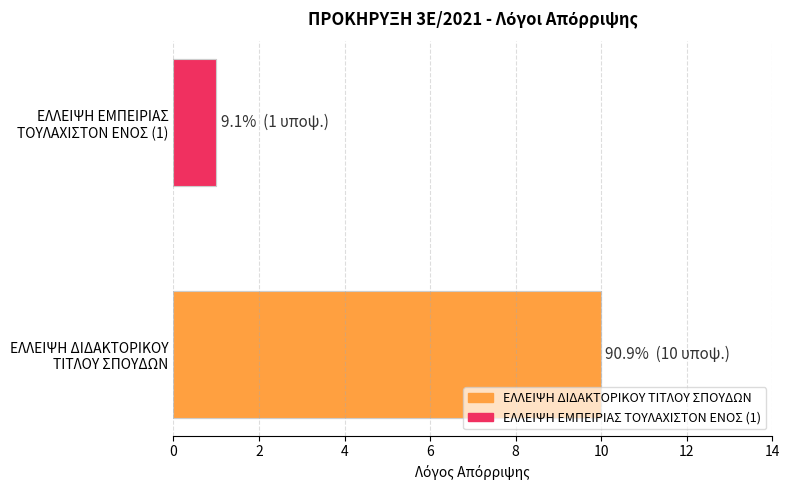

The chart shows a value of 10 at ΕΛΛΕΙΨΗ ΔΙΔΑΚΤΟΡΙΚΟΥ ΤΙΤΛΟΥ ΣΠΟΥΔΩΝ. True or false?

True